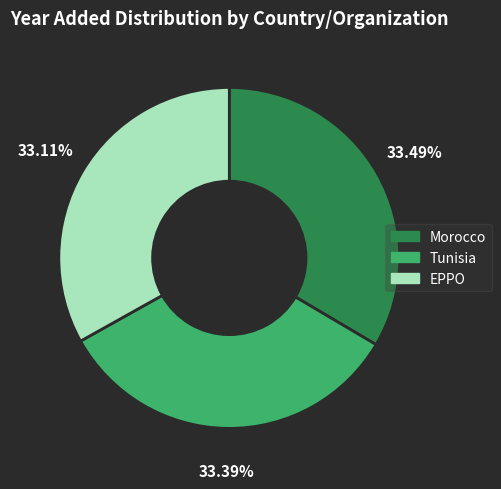

Is Tunisia the majority of the pie?

No